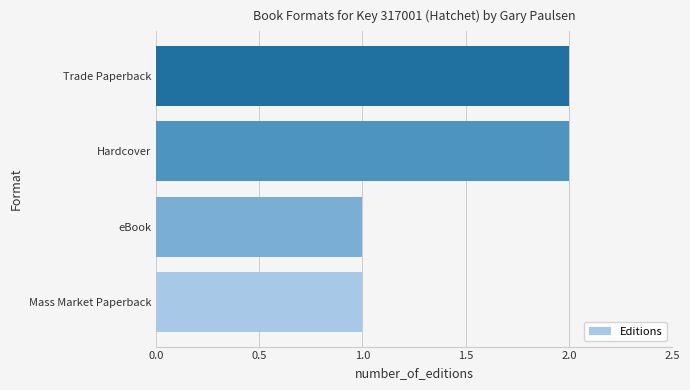

Approximately how many times larger is the value at eBook compared to Mass Market Paperback?

1.0